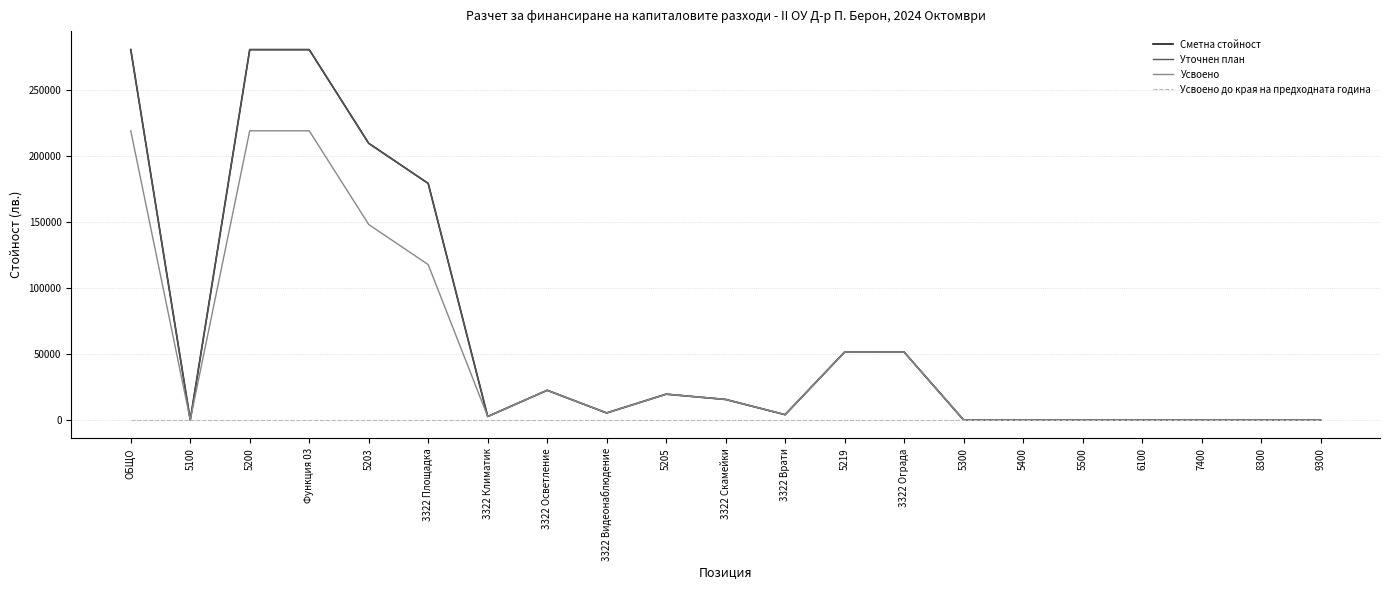

Is this an area chart (filled region under the line)?

No